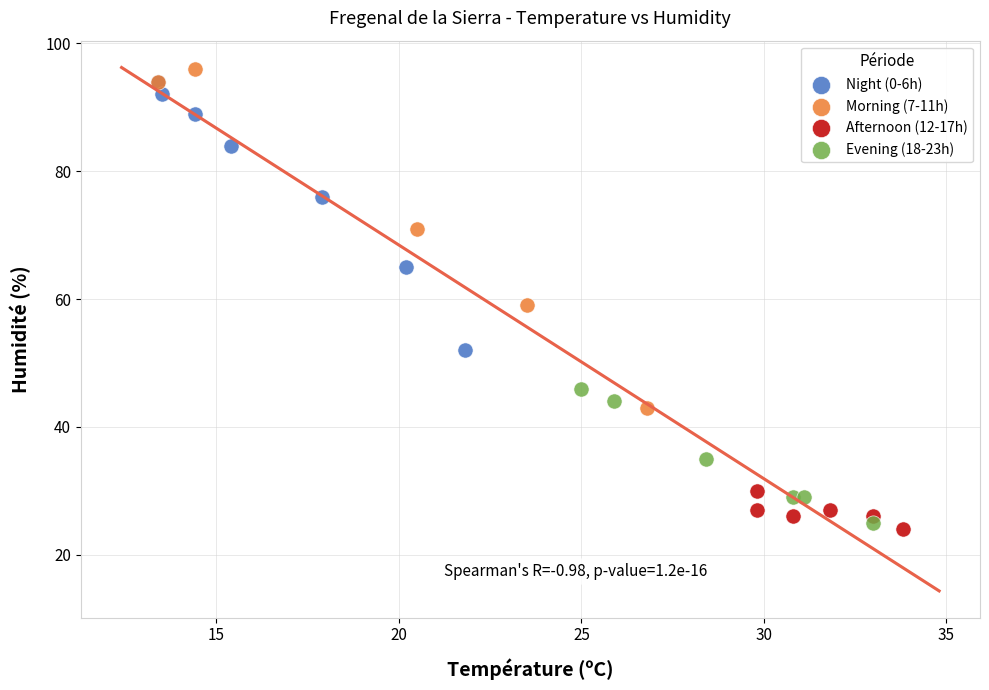

Which series has the largest Y range (max minus min)?

Morning (7-11h)